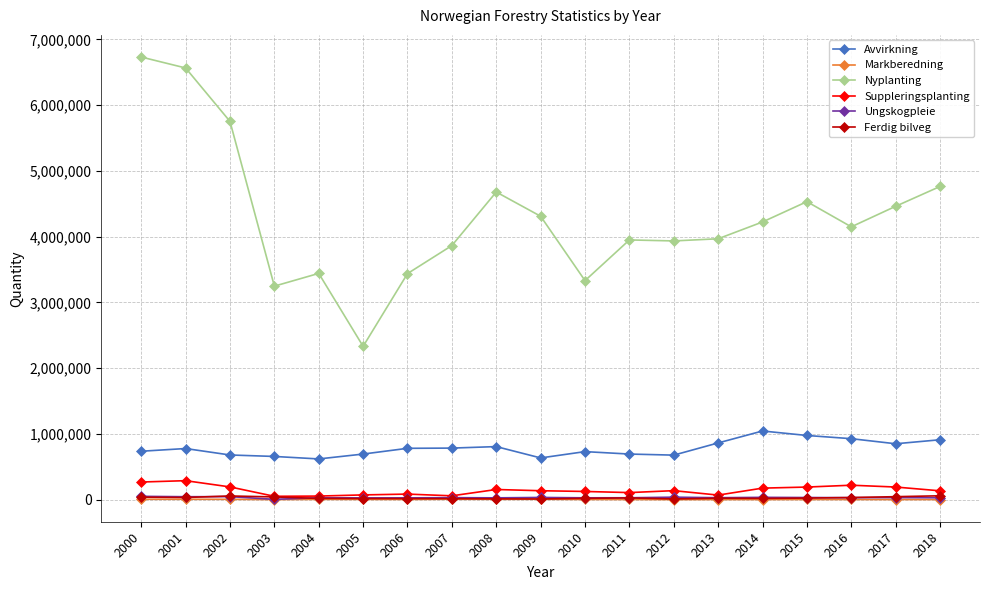

What is the value of the Markberedning point at the 4th from the left?

2375